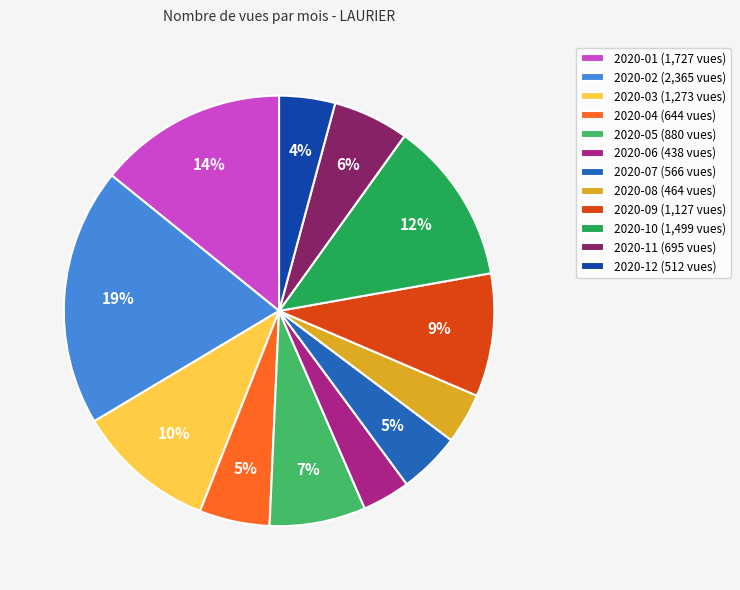

To the nearest percent, what percentage of the pie is 2020-09 (1,127 vues)?

9%